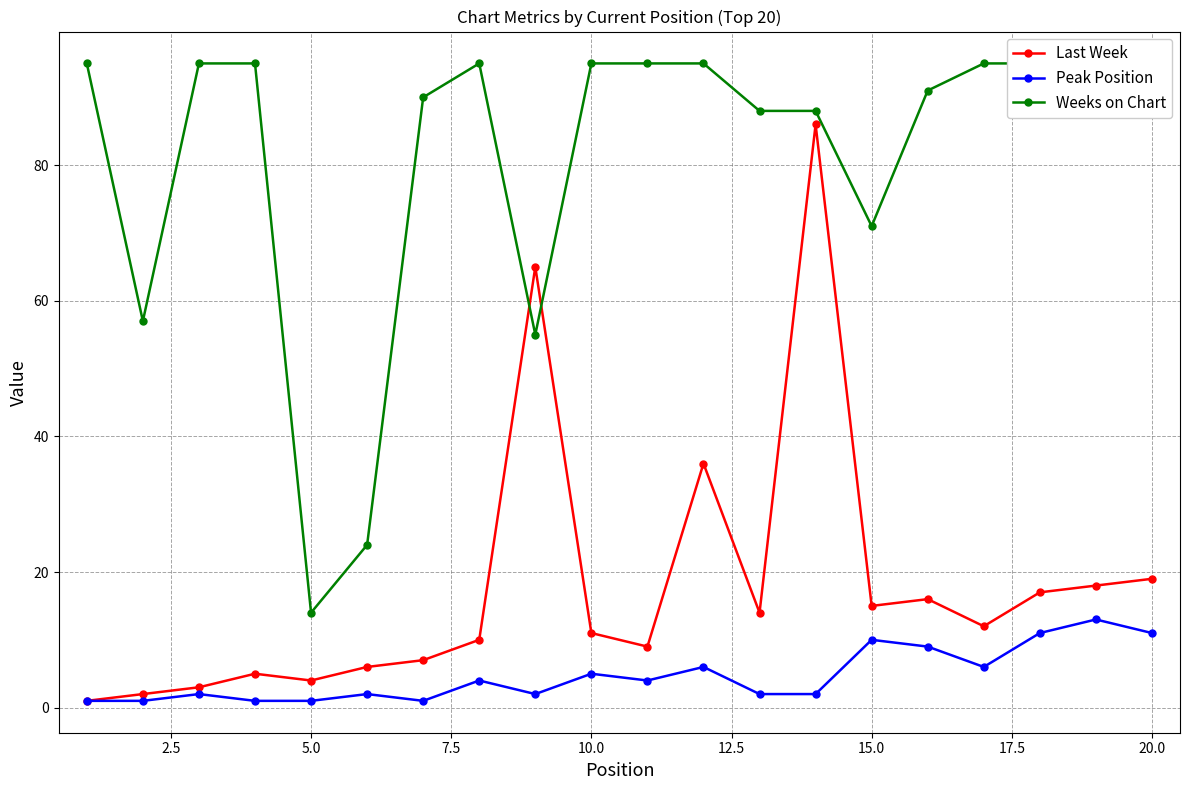

What is the value of the Last Week point at the 10th from the left?

11